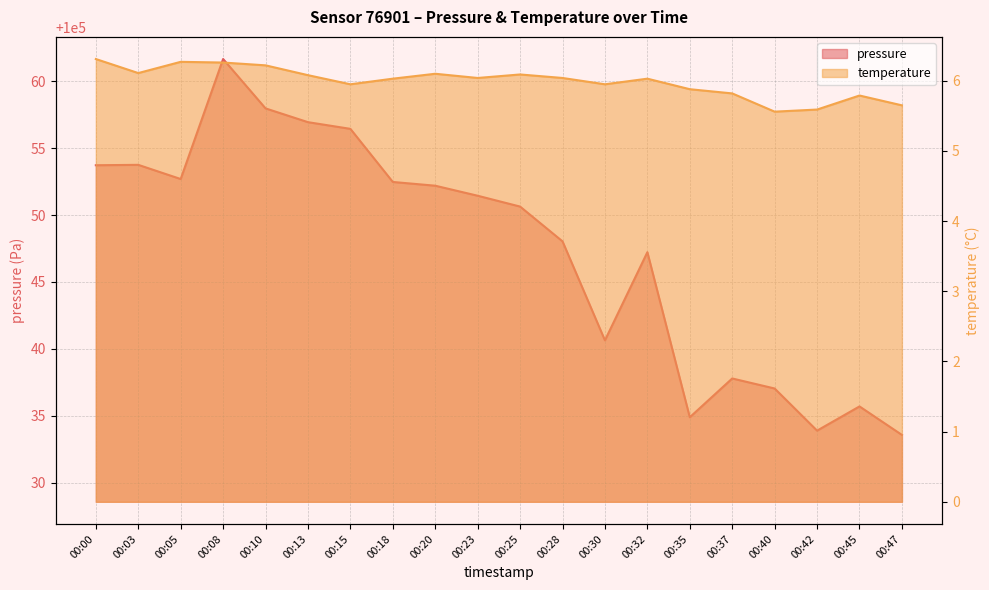

Which series has the largest total across all categories?

pressure